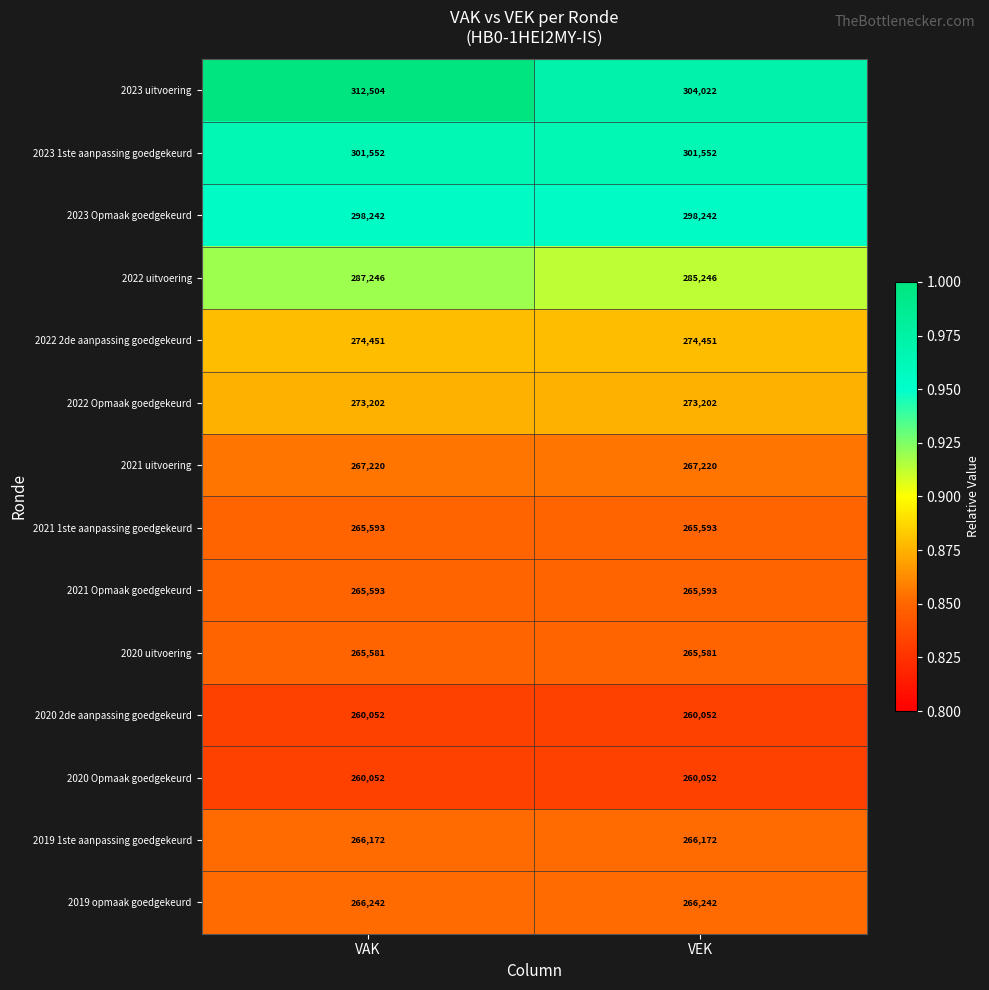

True or false: 2022 Opmaak goedgekeurd has a value of 422809 at VEK.

False